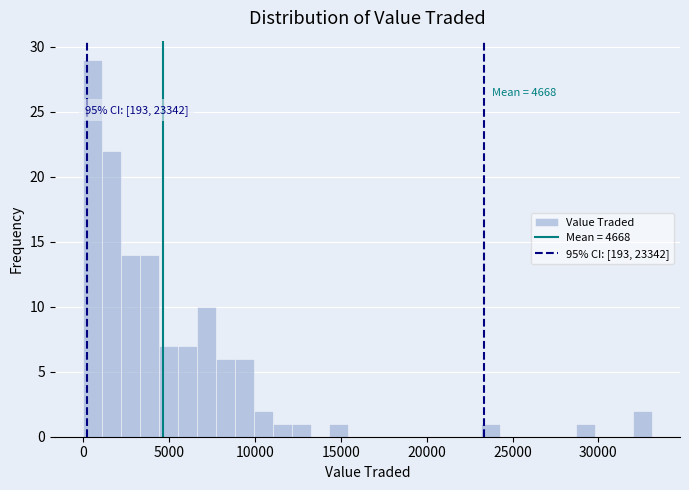

Around what value on the x-axis is the tallest bar? Give the approximate position of its centre, as read against the axis.

500